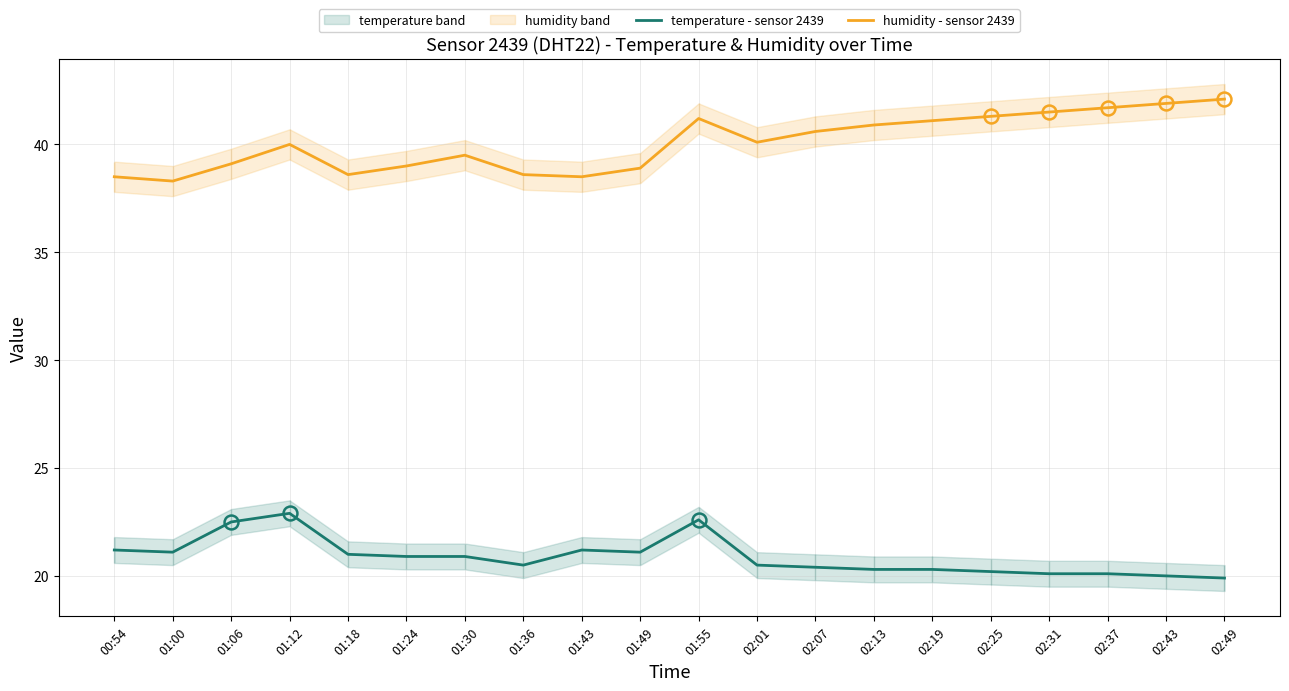

At 01:30, list the series in order from largest to smallest.

humidity - sensor 2439, temperature - sensor 2439